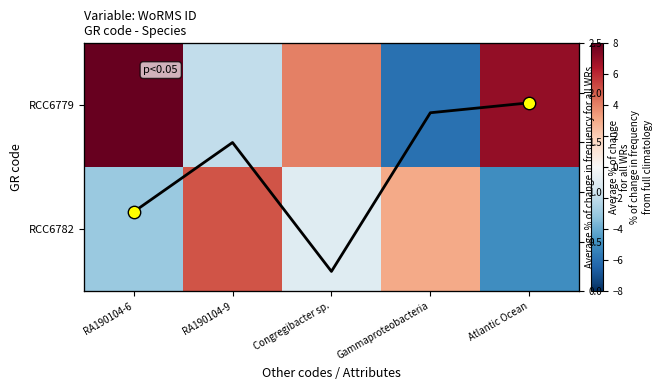

Between Congregibacter sp. and Atlantic Ocean, which is larger?

Atlantic Ocean